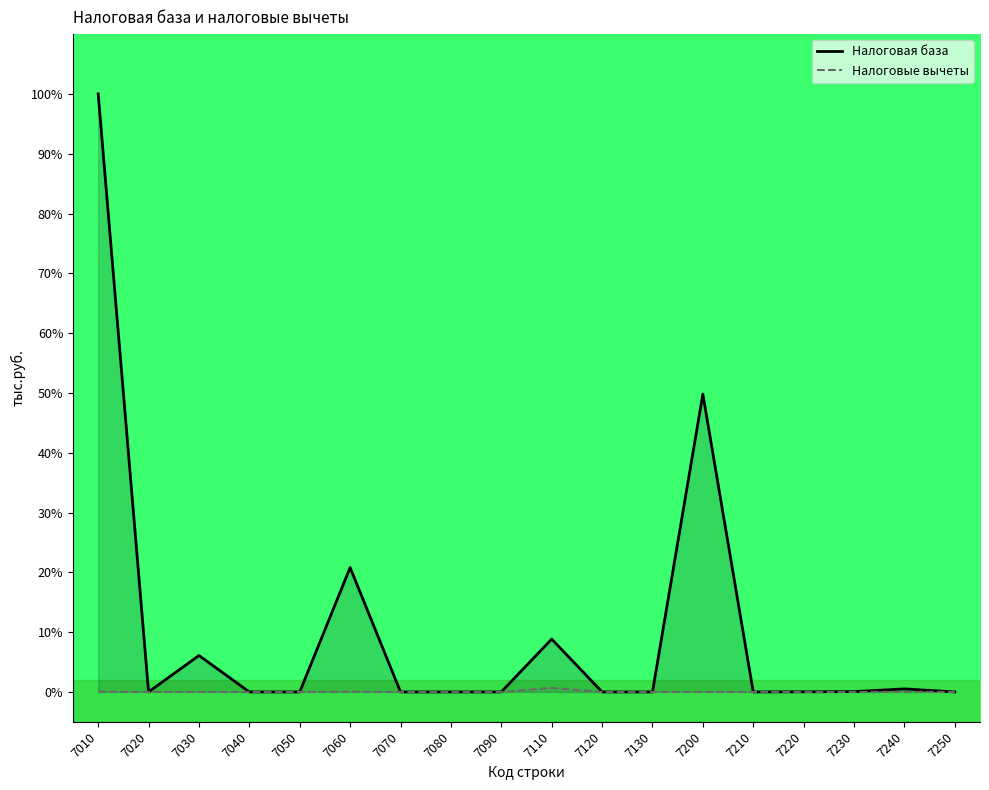

How many lines are shown in the chart?

2